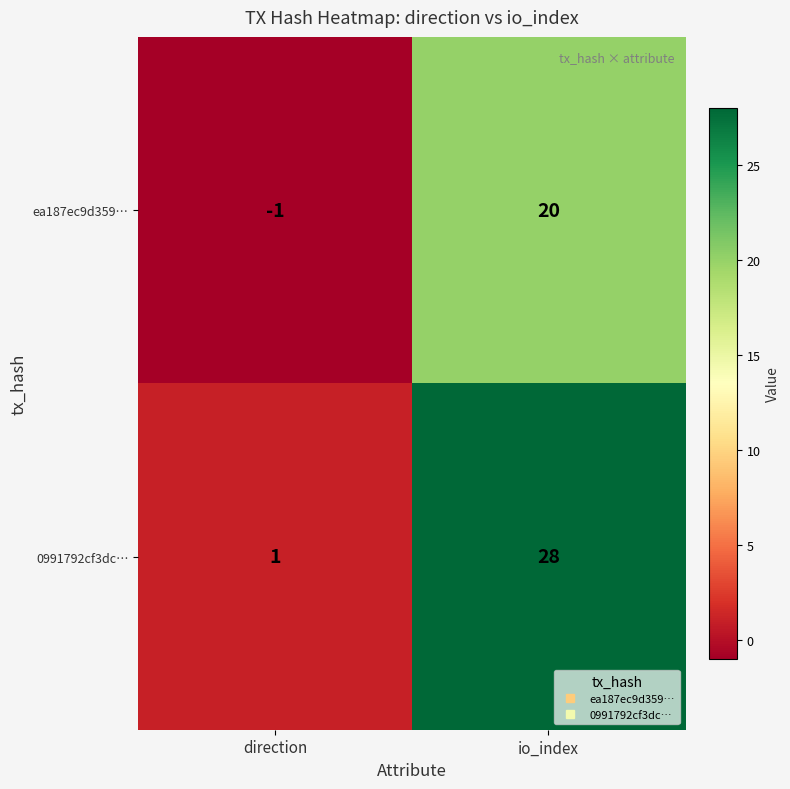

Count the number of data series in this chart.

2